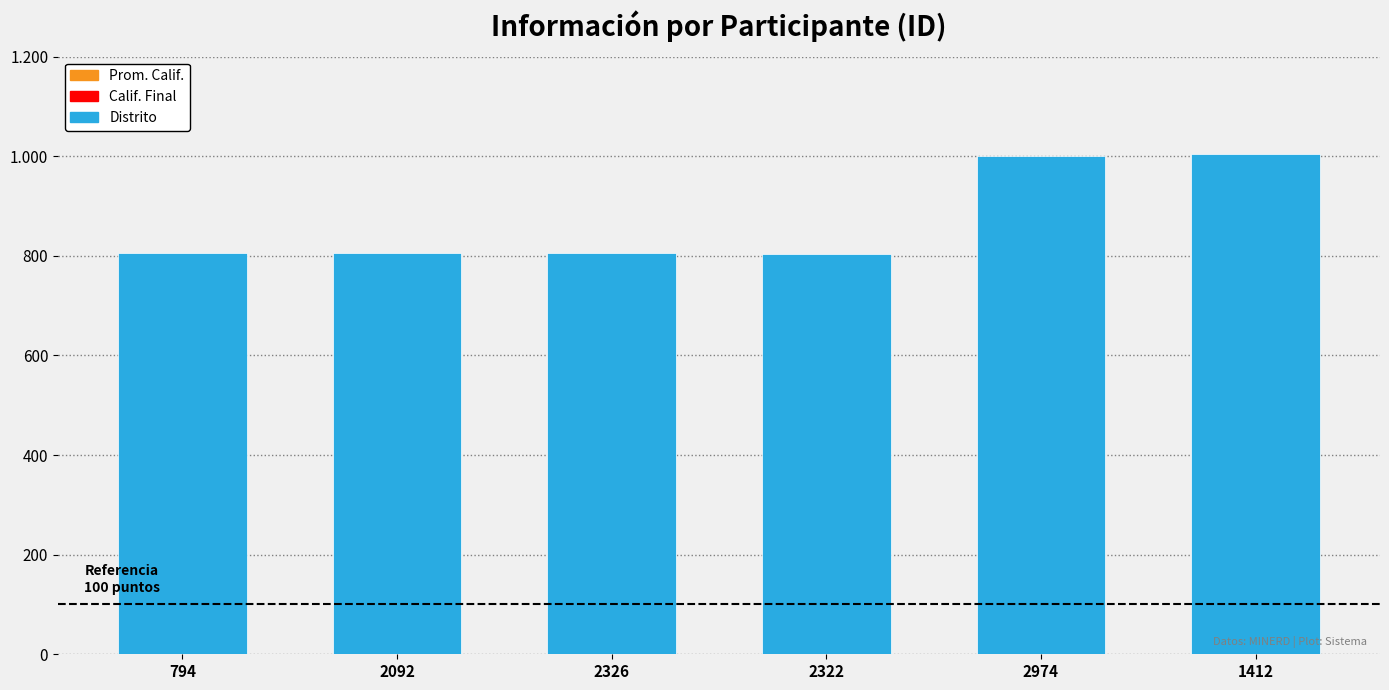

Reading left to right, transcribe all the data shown in this chart.

Prom. Calif.: 0	0	0	0	0	0
Calif. Final: 0	0	0	0	0	0
Distrito: 805	805	805	803	1001	1004